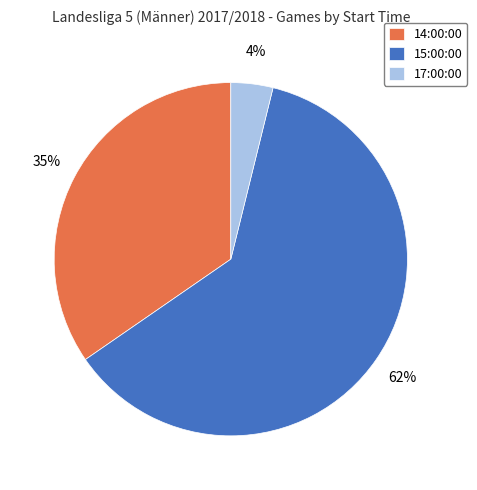

The 17:00:00 slice represents 4% of the pie. True or false?

True